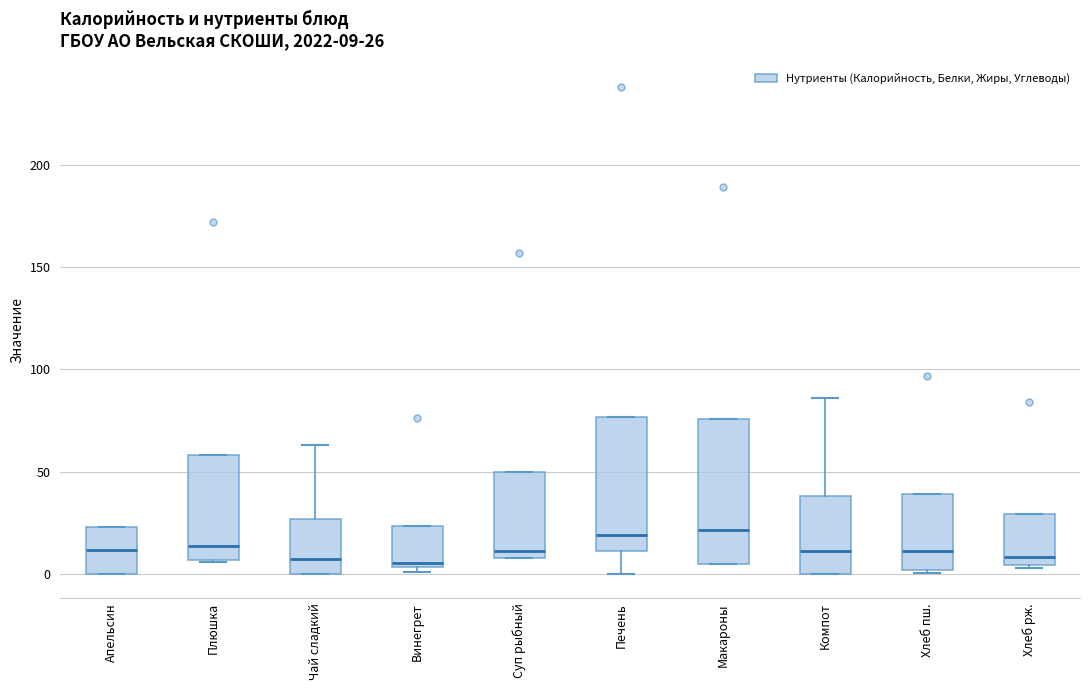

Which box is the tallest, from its lower edge to its upper edge?

Макароны